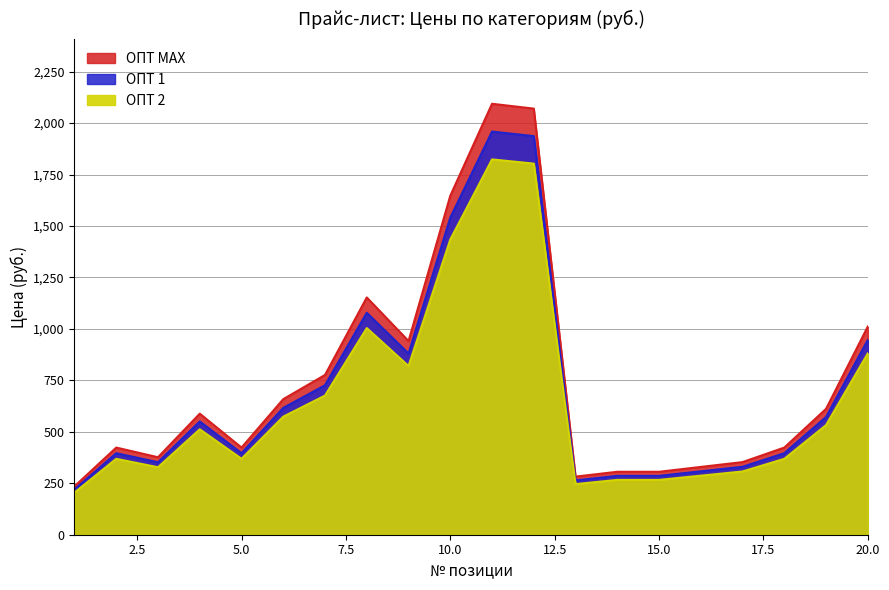

At which label does ОПТ 1 first exceed 550?

4